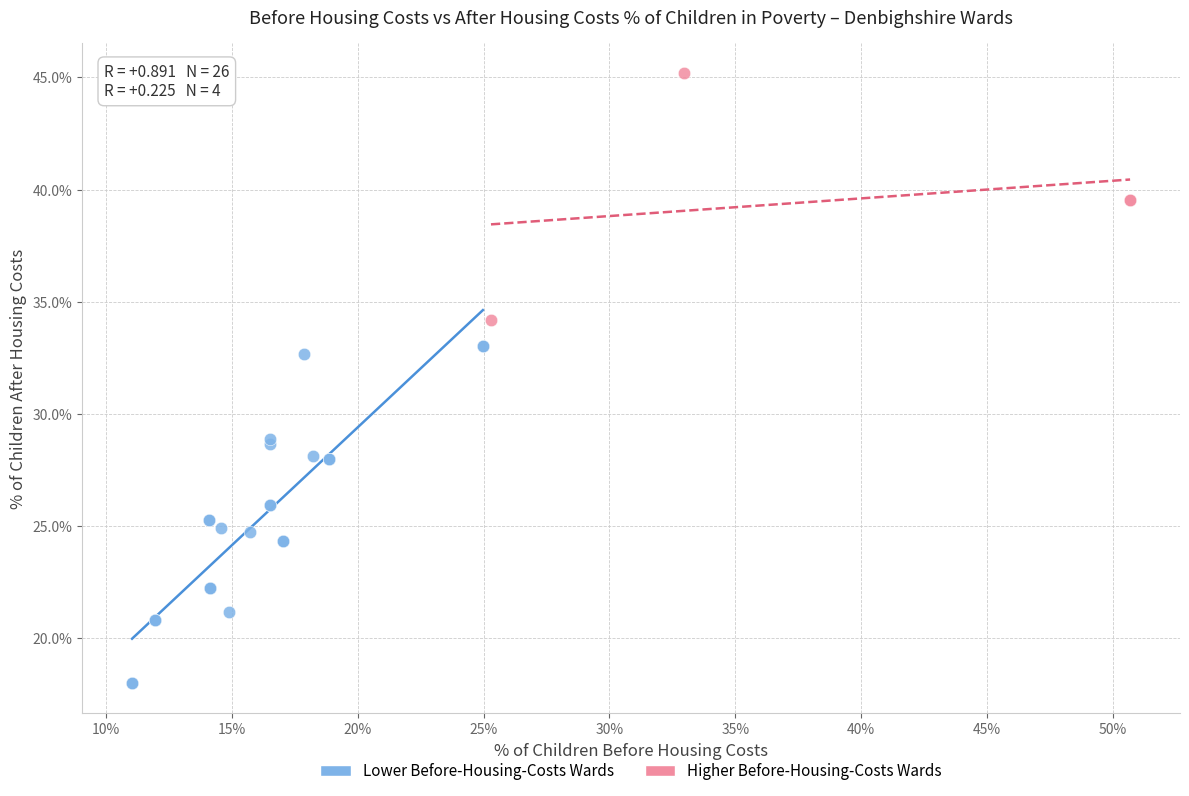

What are all the series names shown in the legend?

Lower Before-Housing-Costs Wards, Higher Before-Housing-Costs Wards